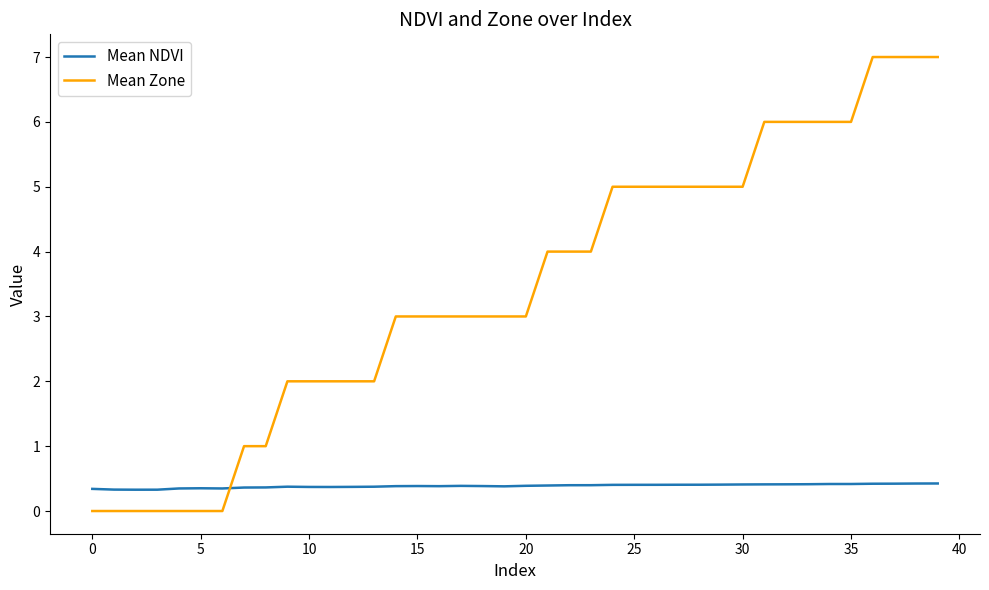

What is the minimum value for Mean NDVI?

0.3